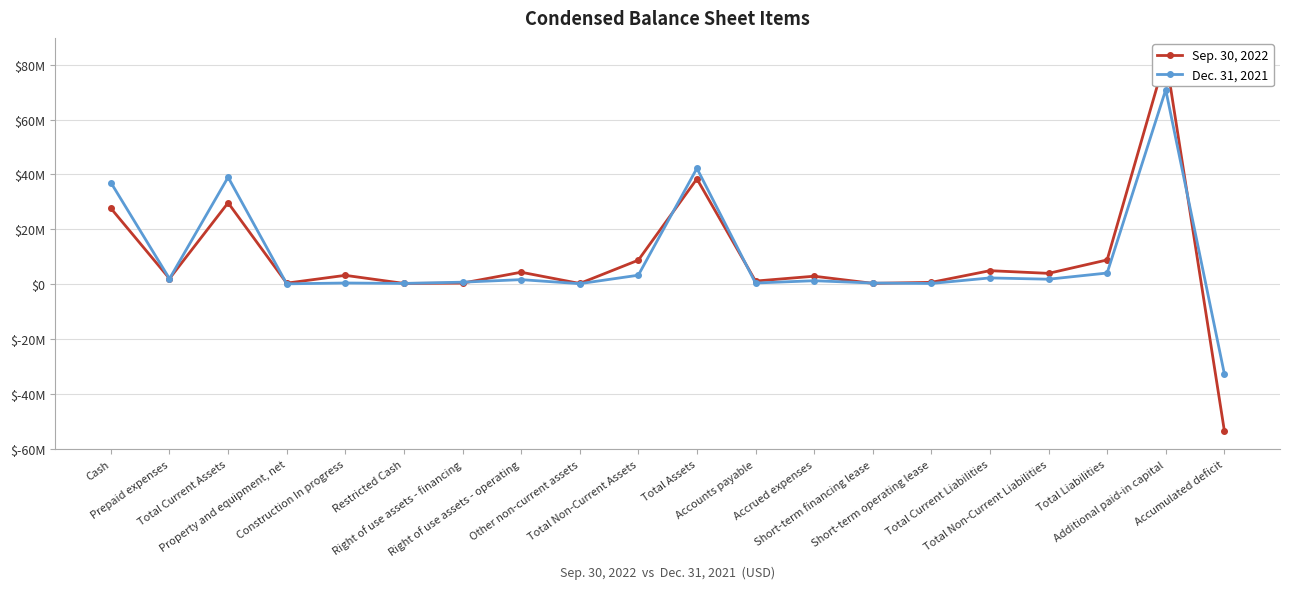

What is the maximum value shown in the chart?

82975000